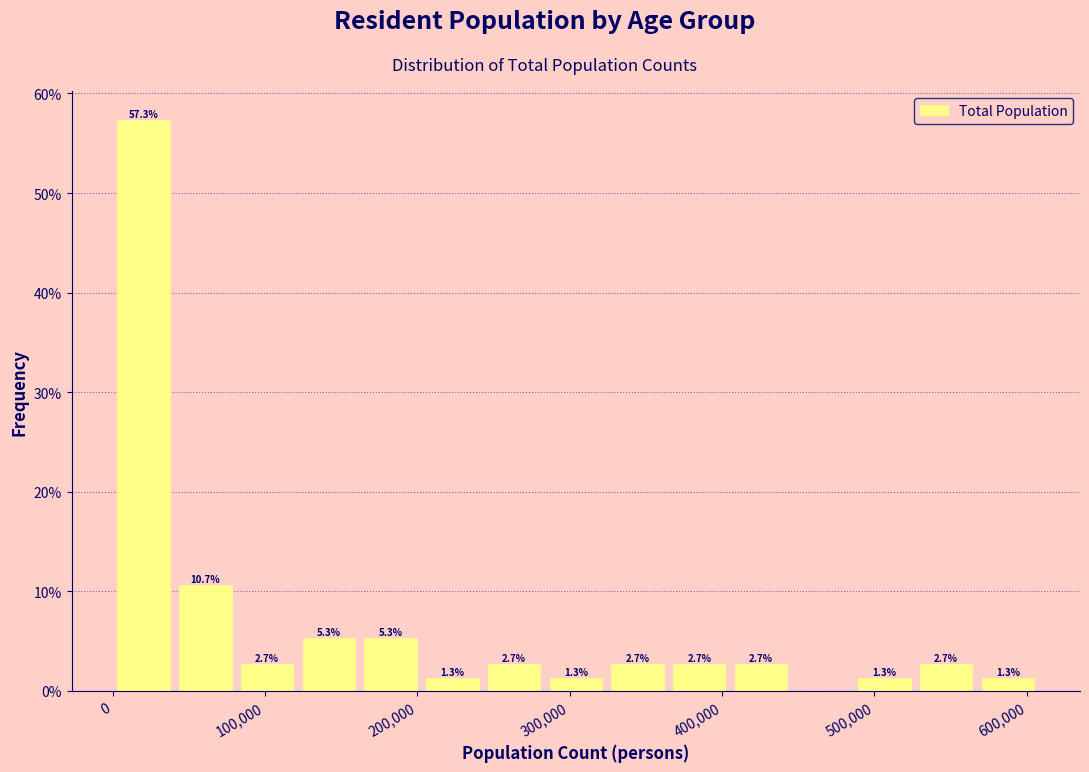

Over which range of the x-axis is the bar tallest?

0 to 40000